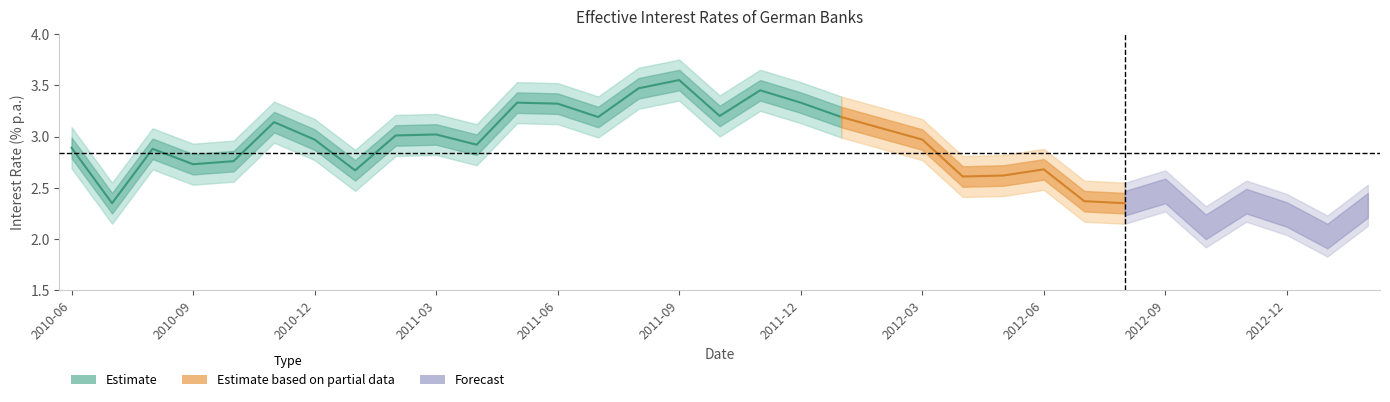

At which category is the sum across all series the highest?

2011-09